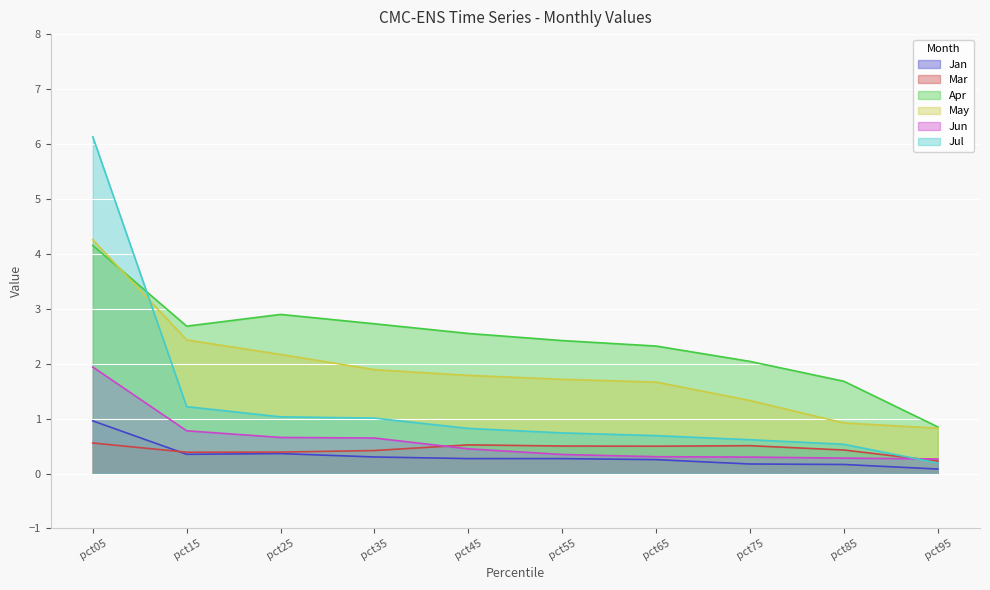

How many interior local valleys does the Mar series have?

2